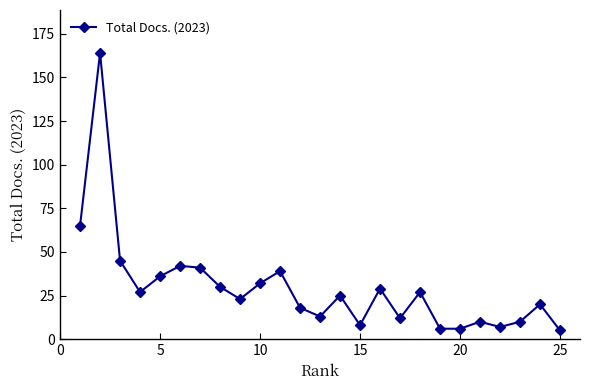

What is the sum of all values?

740